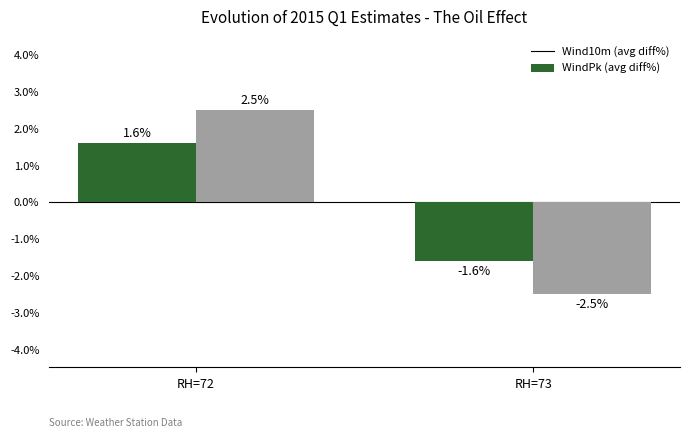

What is the difference between the highest and lowest values at RH=73?

0.9